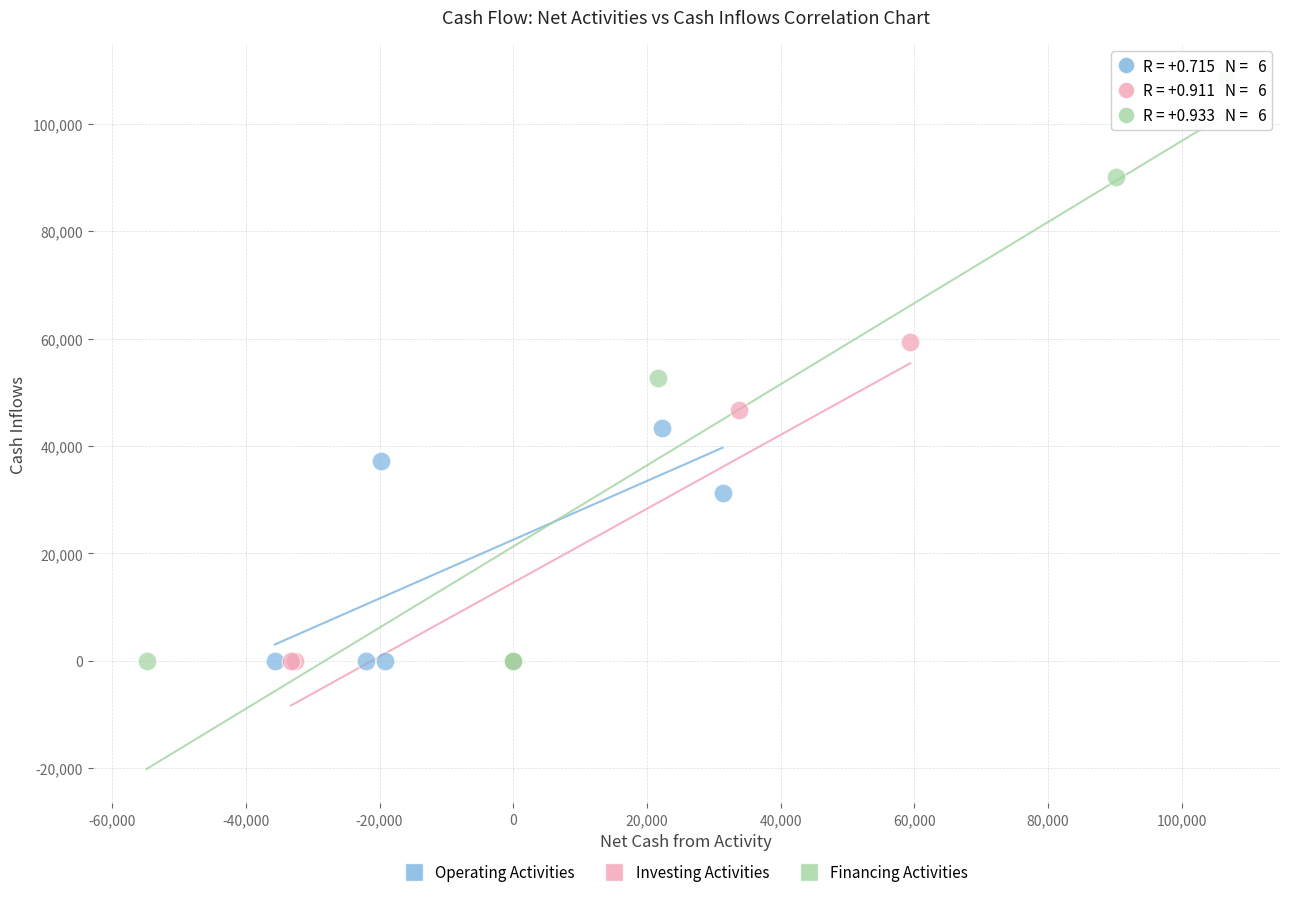

Which series reaches the maximum Y coordinate?

Financing Activities